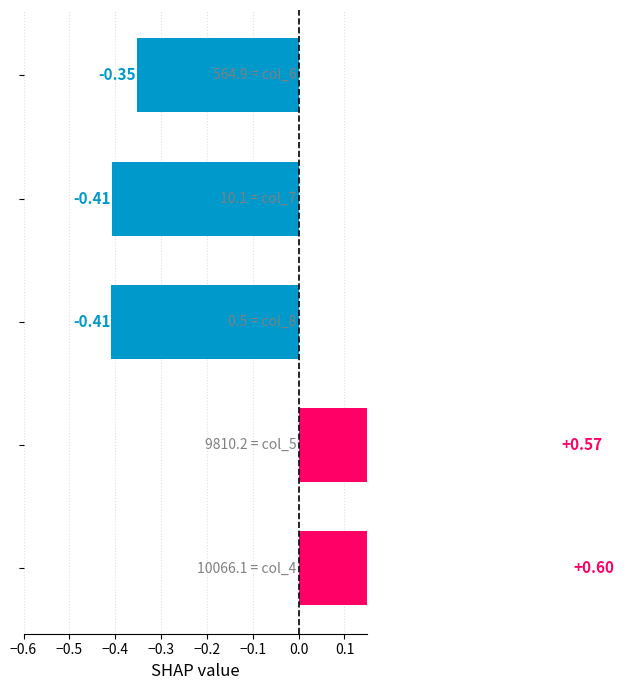

The chart shows a value of -0.7 at −0.3. True or false?

False